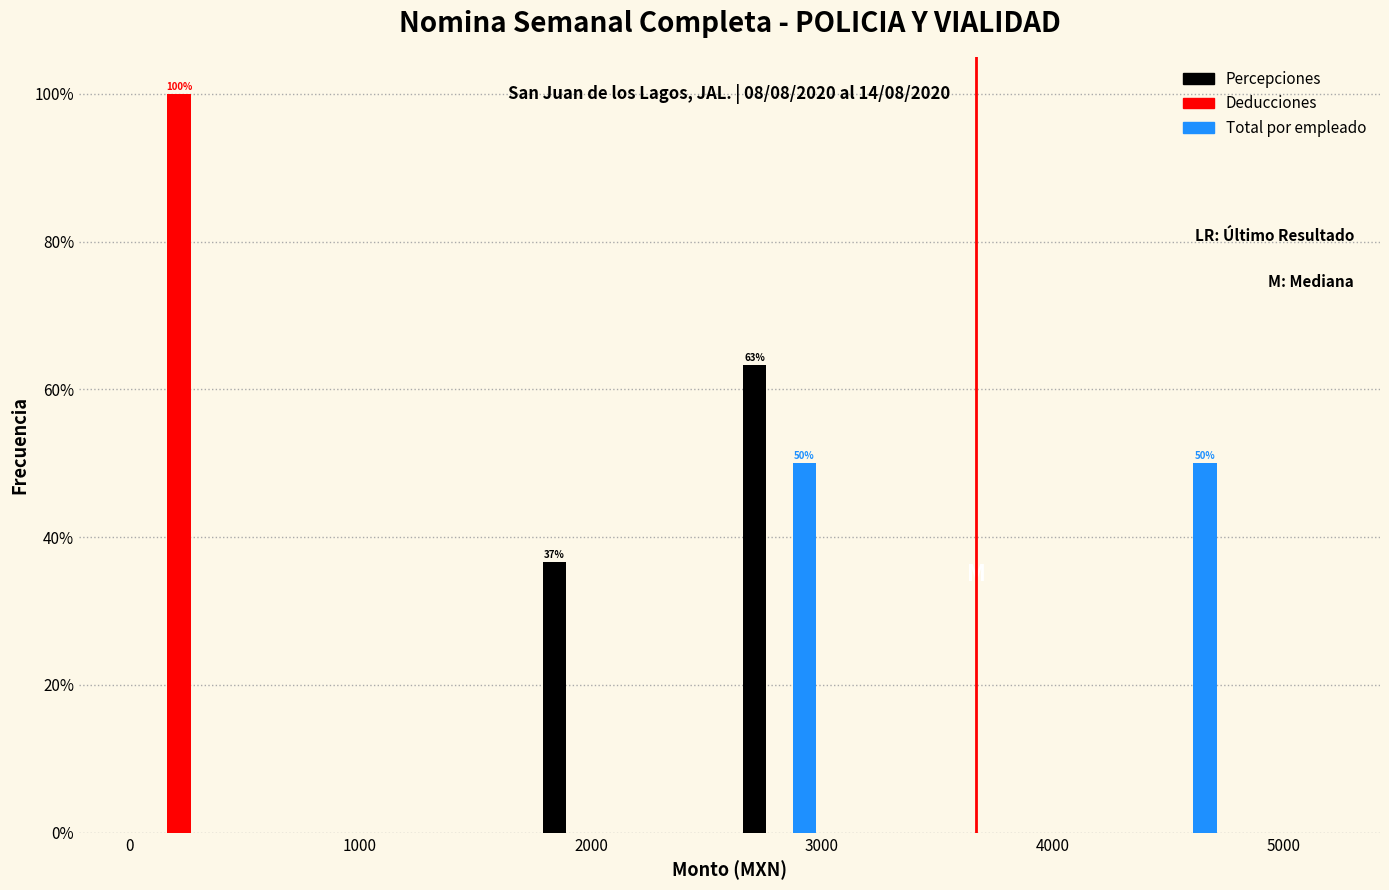

In the Percepciones series, which range on the x-axis has the tallest bar?

2600 to 3000